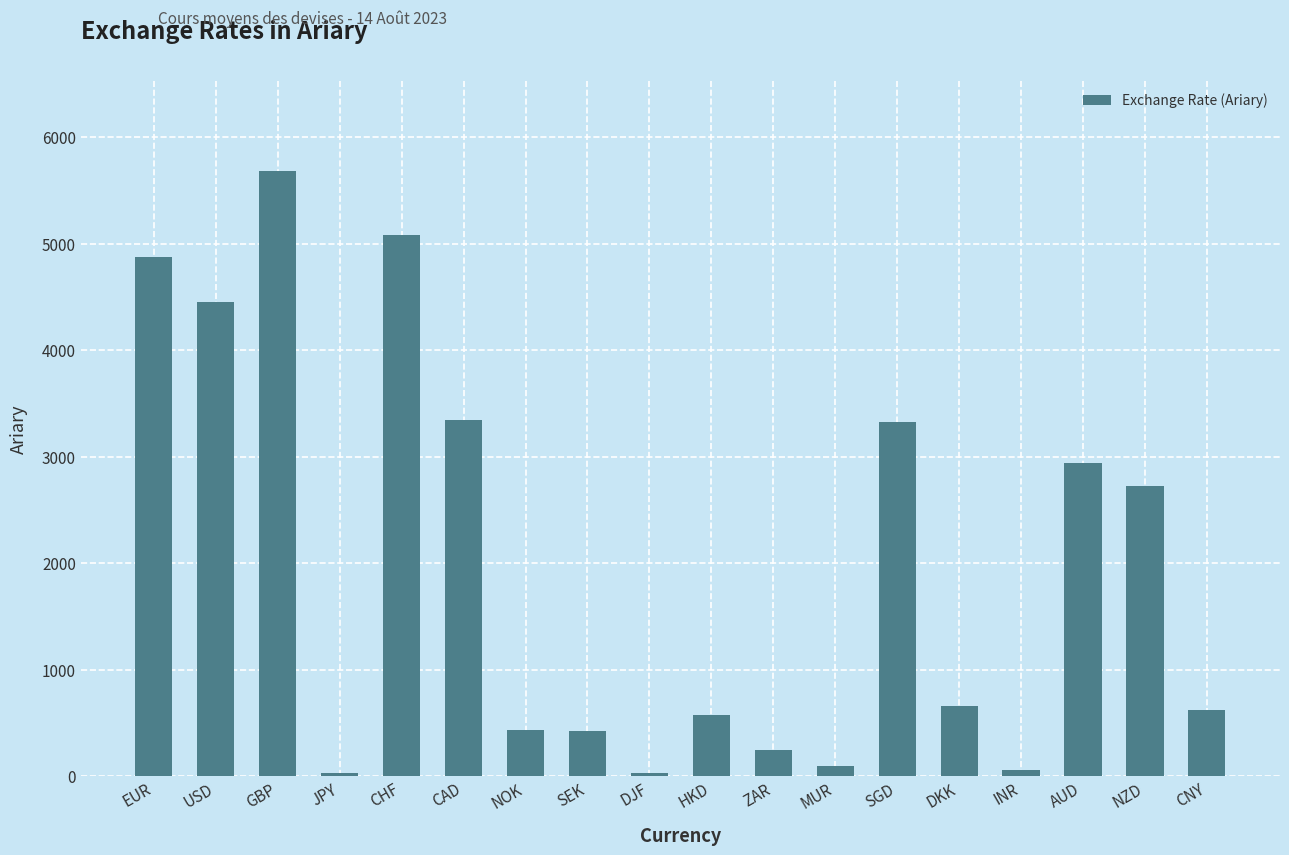

How many bars are there in total?

18